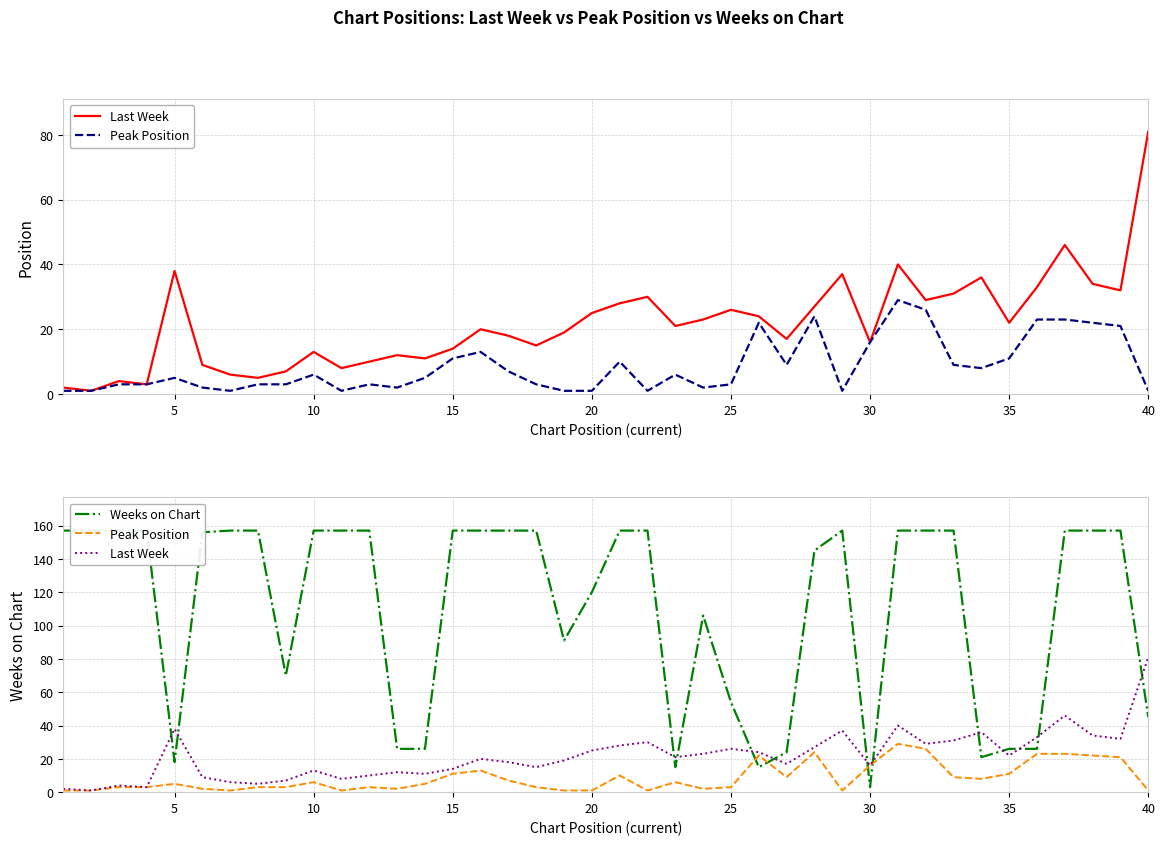

At how many categories does at least one series exceed 26?

33